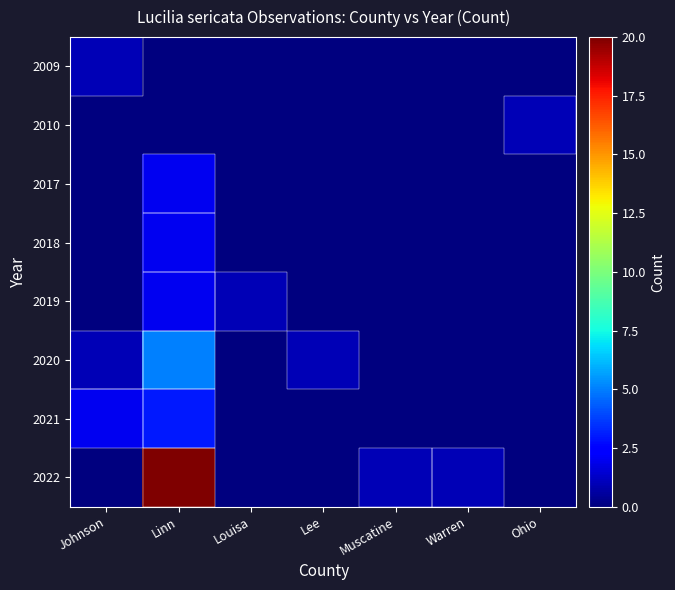

Which series has the largest range (max minus min)?

2022